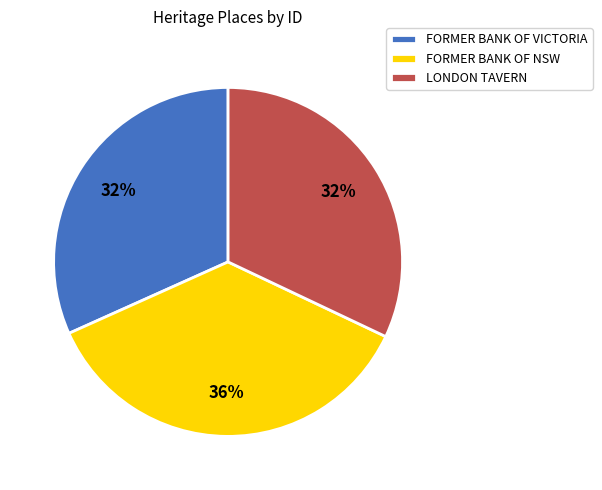

To the nearest percent, what is the average slice percentage?

33%